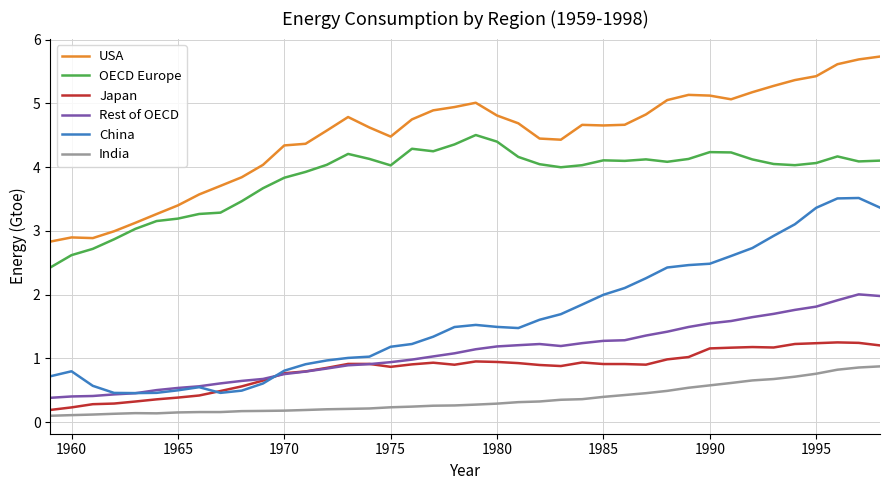

Rank the series by their maximum value, from lowest to highest.

India, Japan, Rest of OECD, China, OECD Europe, USA